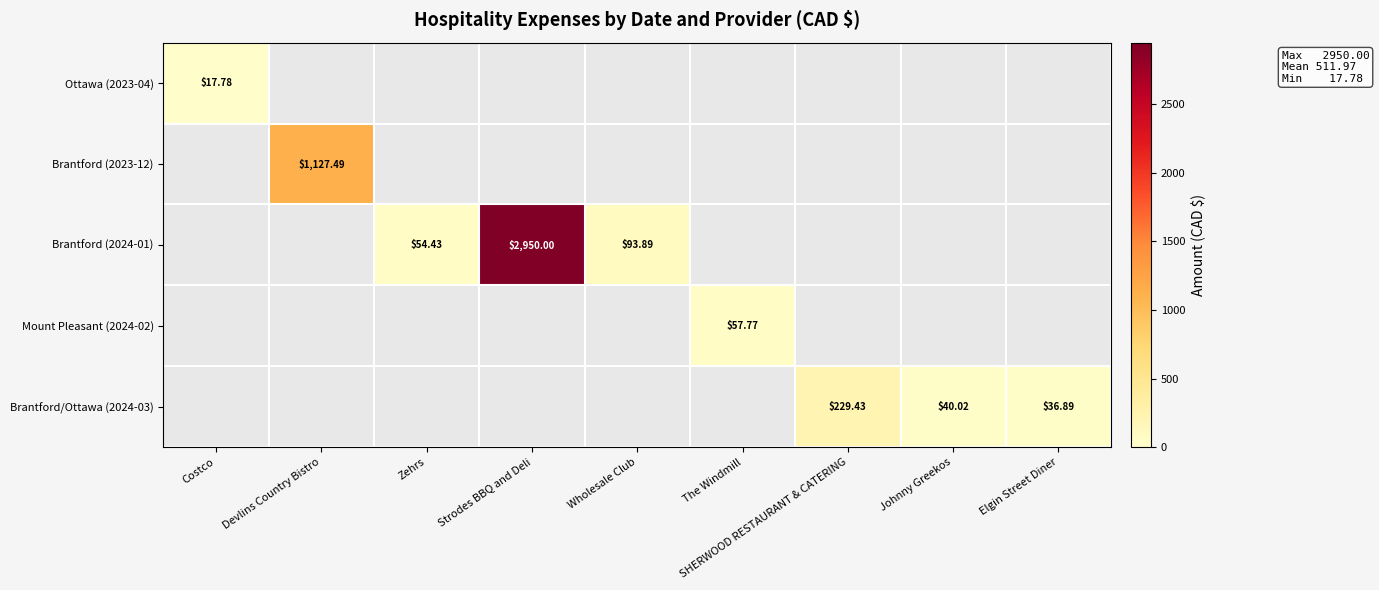

What is the difference between the Brantford (2023-12) values at Devlins Country Bistro and Strodes BBQ and Deli?

1127.5